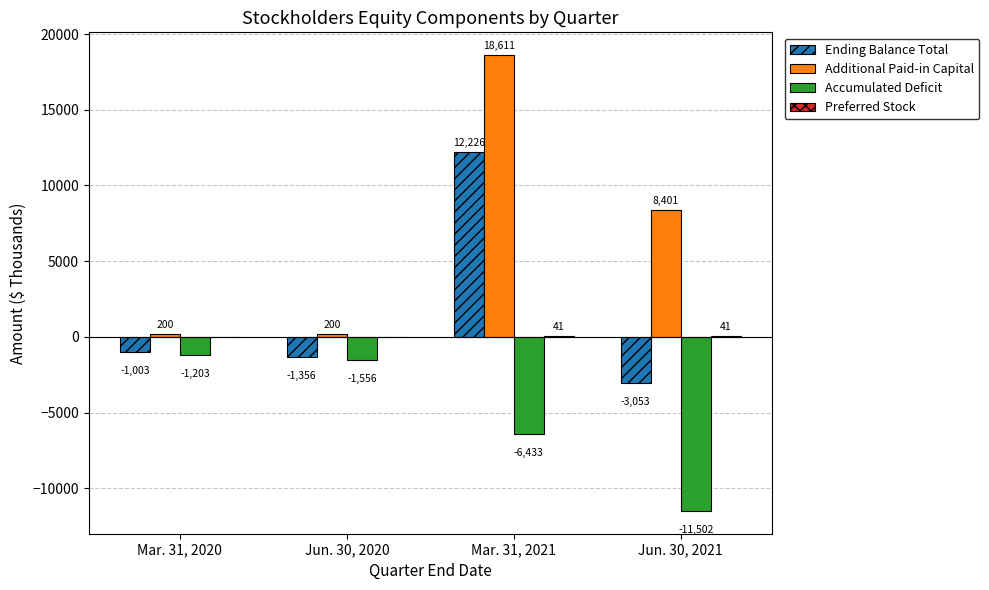

How many groups of bars are there?

4